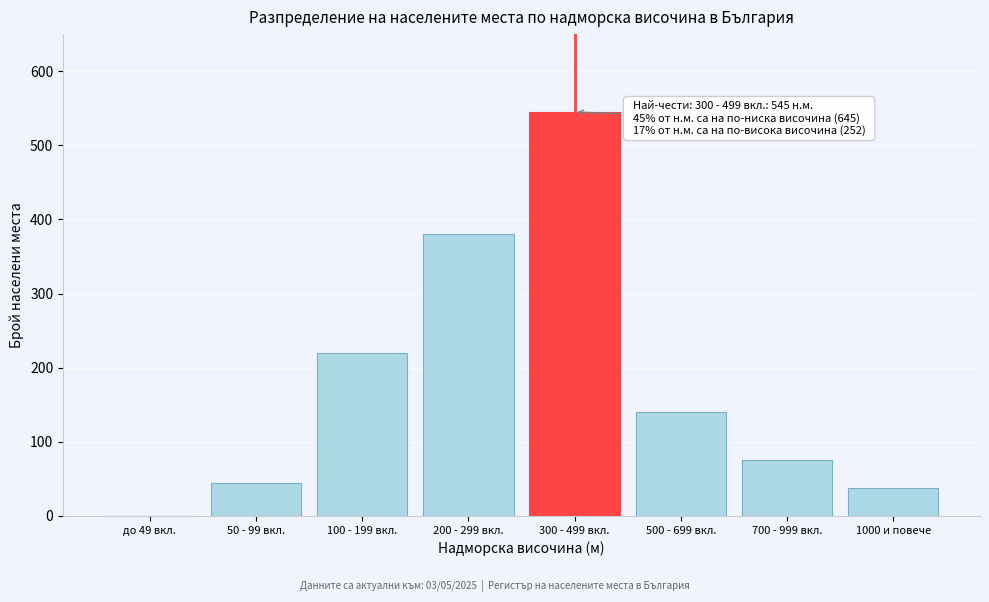

Reading left to right, what are all the values shown in this chart?

до 49 вкл.=0	50 - 99 вкл.=45	100 - 199 вкл.=220	200 - 299 вкл.=380	300 - 499 вкл.=545	500 - 699 вкл.=140	700 - 999 вкл.=75	1000 и повече=37